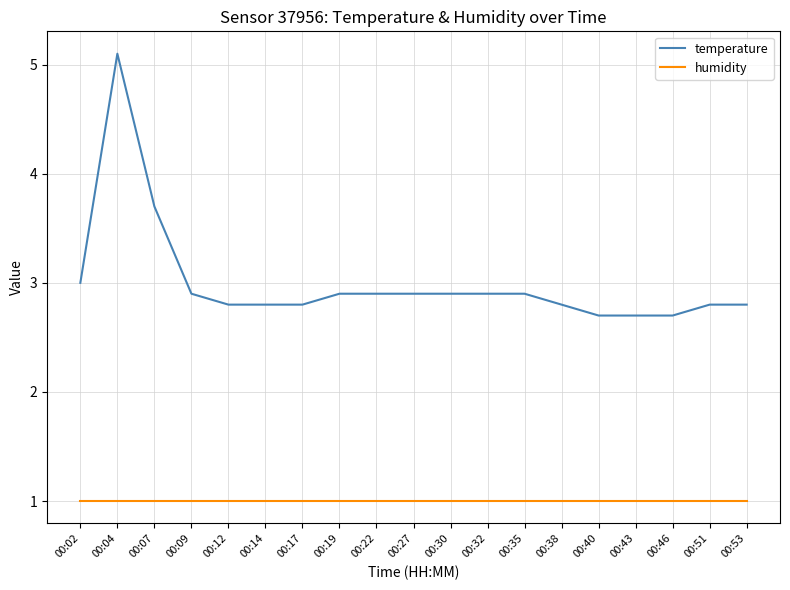

How many lines are shown in the chart?

2